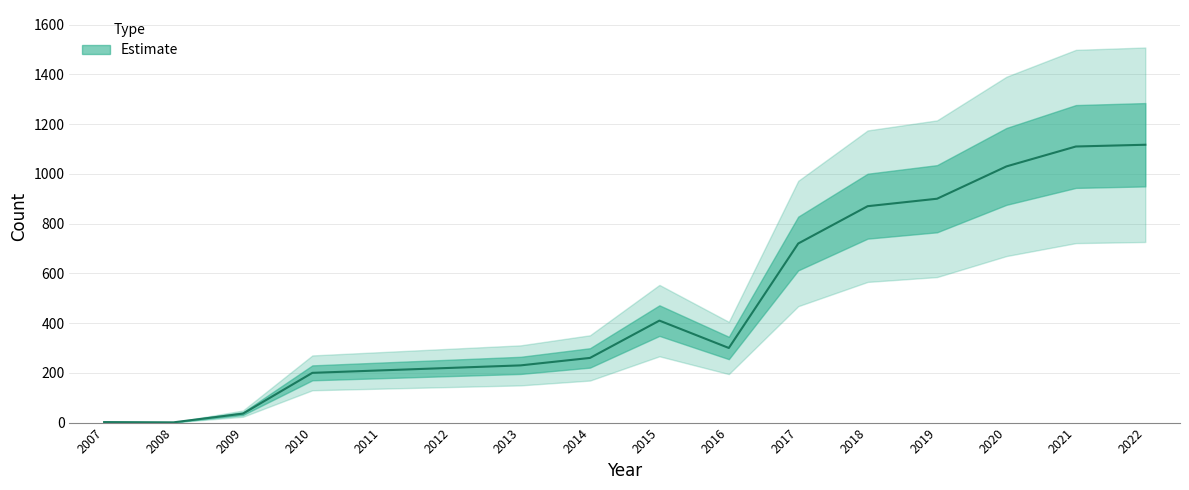

List the labels in order of value, smallest first.

2008, 2007, 2009, 2010, 2011, 2012, 2013, 2014, 2016, 2015, 2017, 2018, 2019, 2020, 2021, 2022